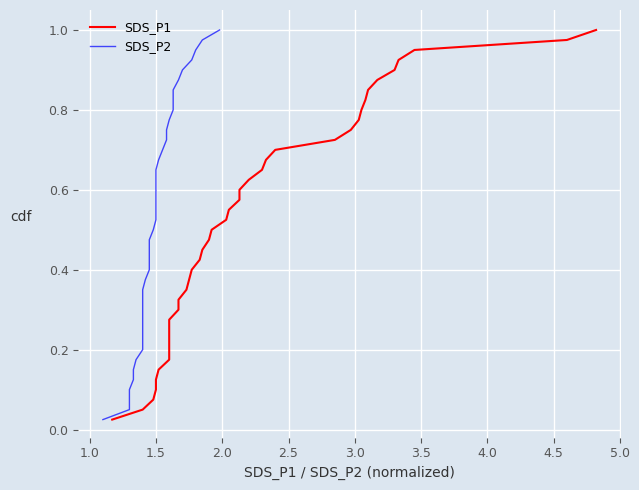

True or false: SDS_P2 and SDS_P1 intersect in this chart.

False